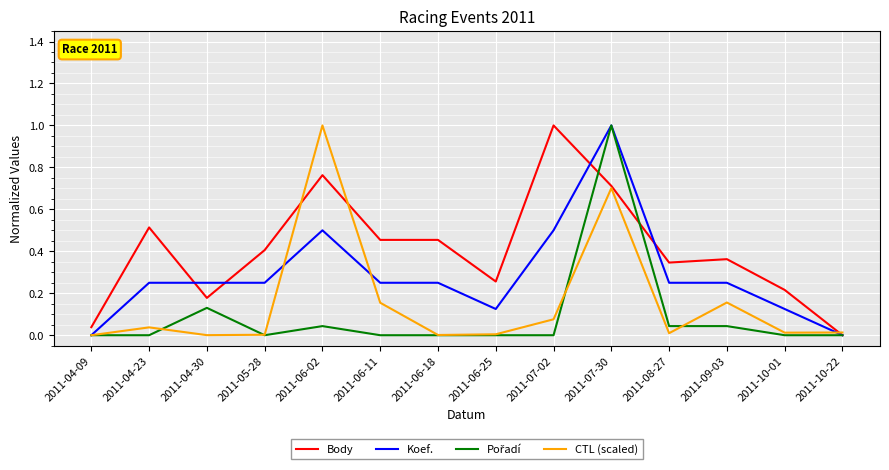

What position from the left is 2011-07-02?

9